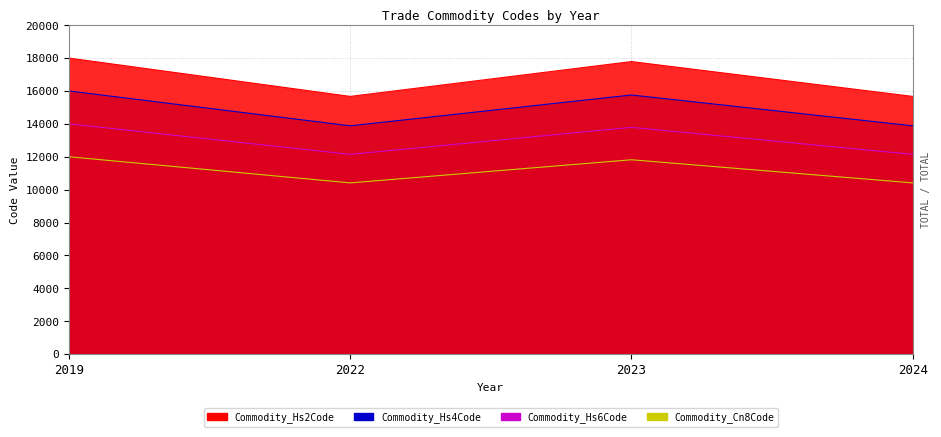

True or false: Commodity_Hs2Code has a value of 15670.6 at 2022.

True